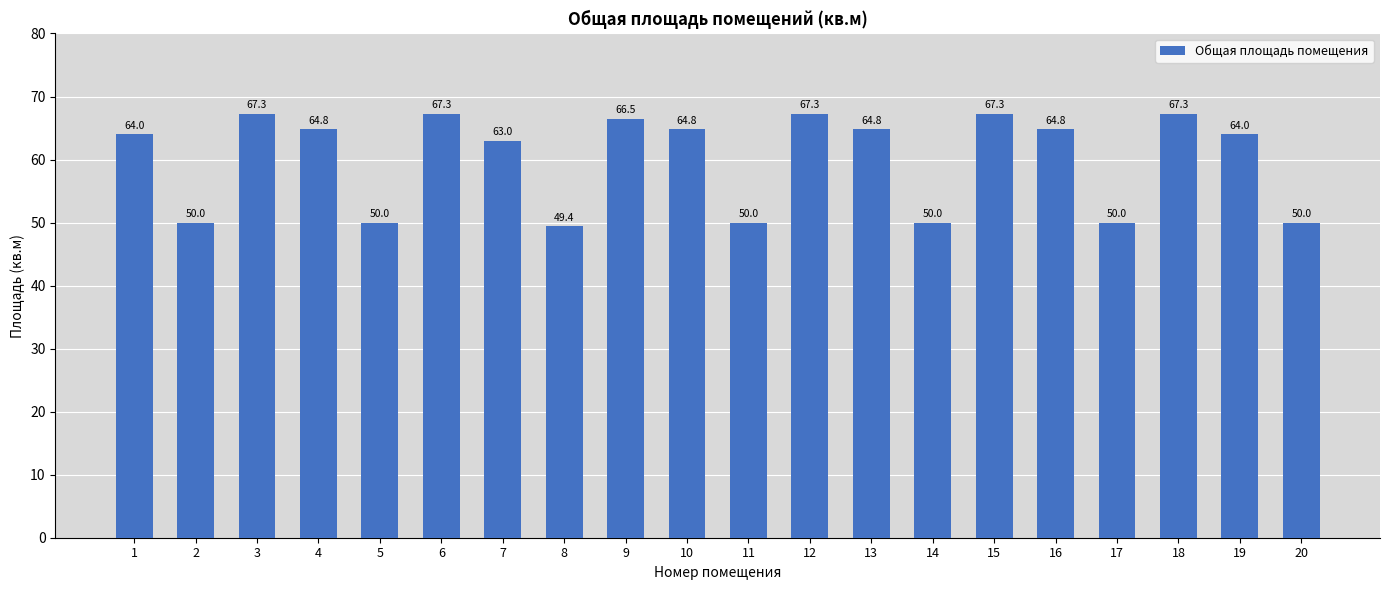

Reading right to left, list all the values displayed in this chart.

50.0	64.0	67.3	50.0	64.8	67.3	50.0	64.8	67.3	50.0	64.8	66.5	49.4	63.0	67.3	50.0	64.8	67.3	50.0	64.0